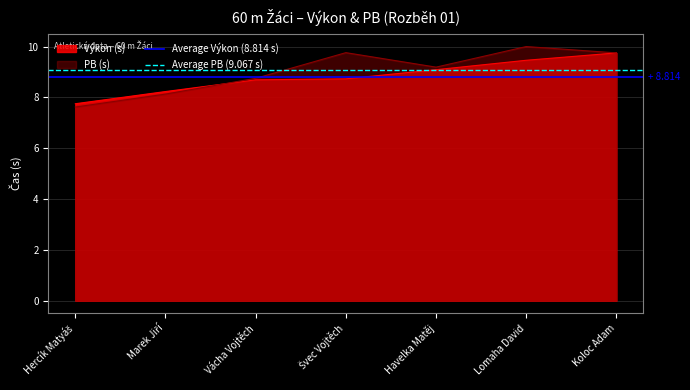

What is the spread (max minus min) of values at Hercík Matyáš?

0.3